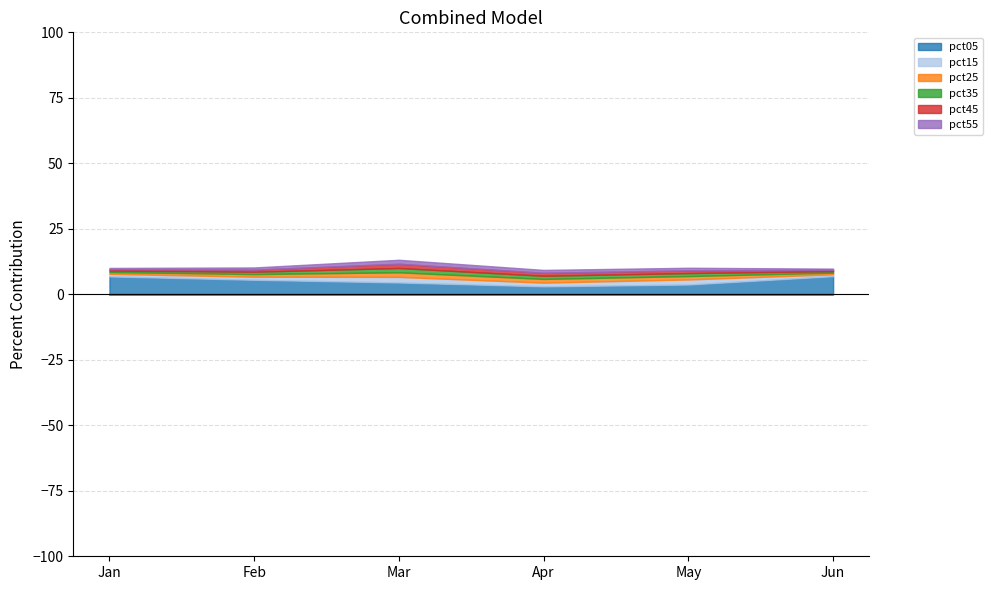

What is the total value across all series at Feb?

10.2